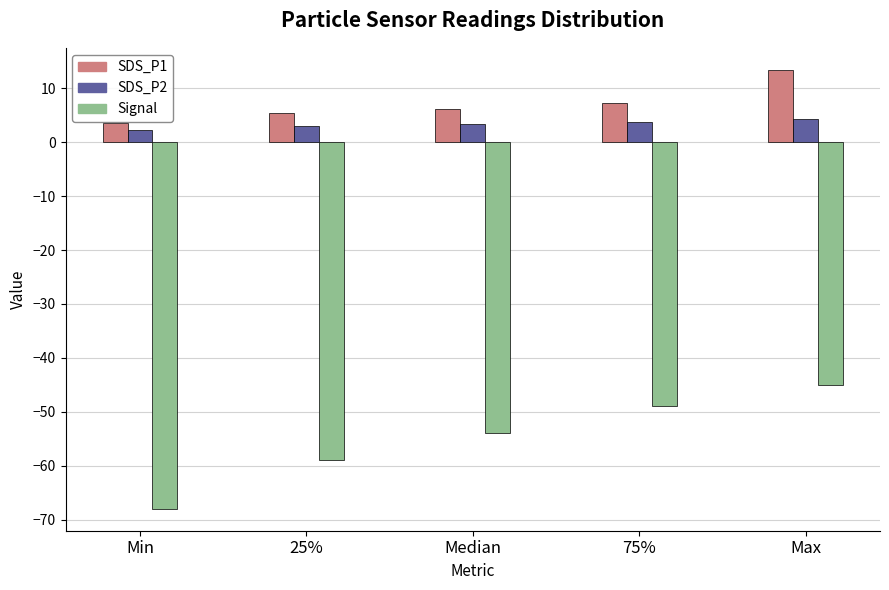

Which category has the highest value across all series?

Max